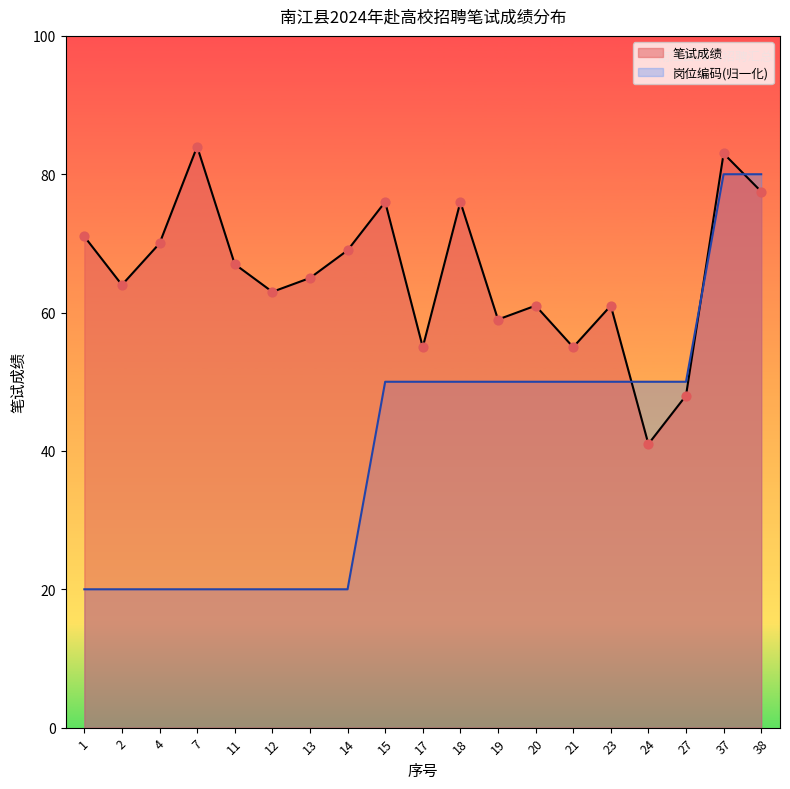

What is the total value across all series at 7?

104.0